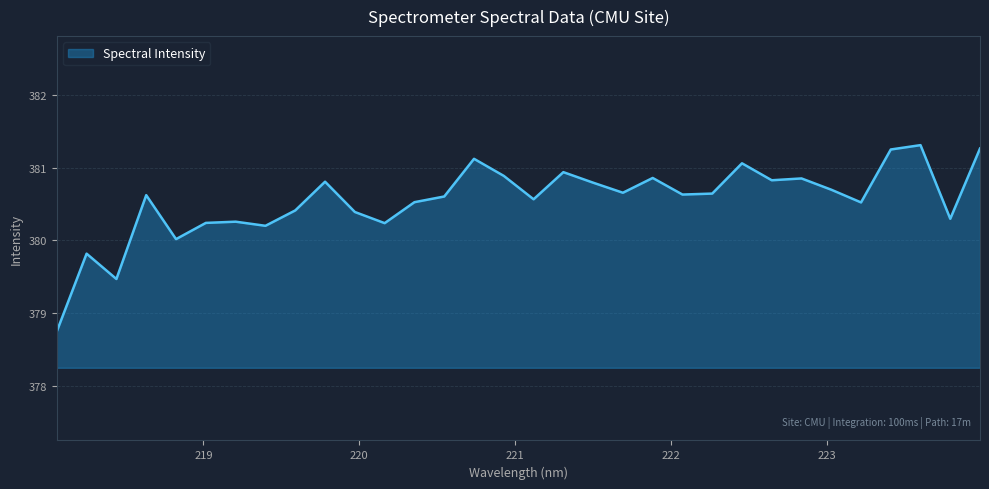

What is the minimum value shown in the chart?

378.7